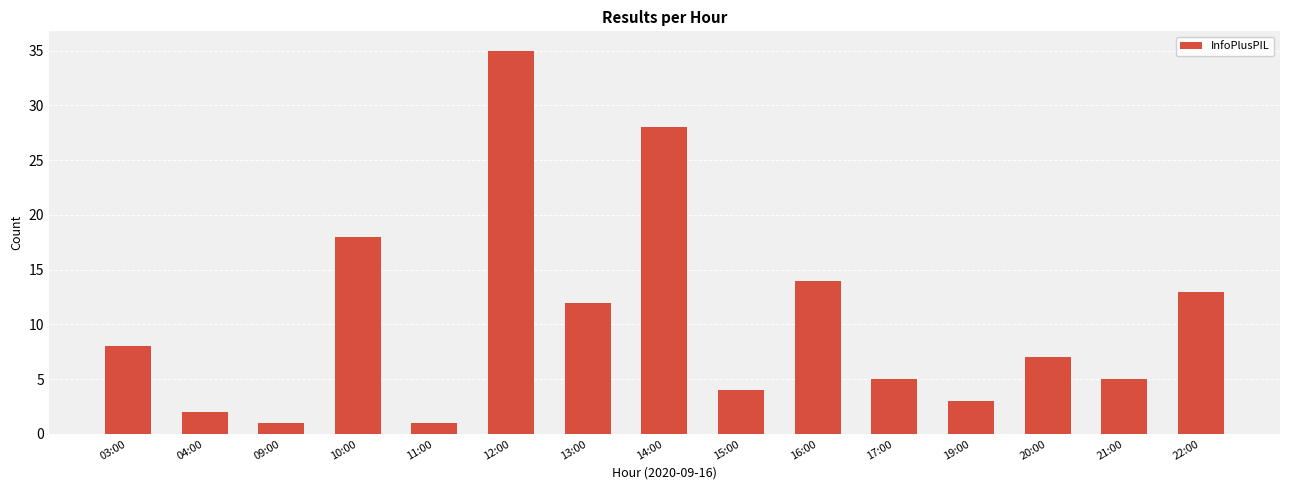

What is the sum of all values?

156